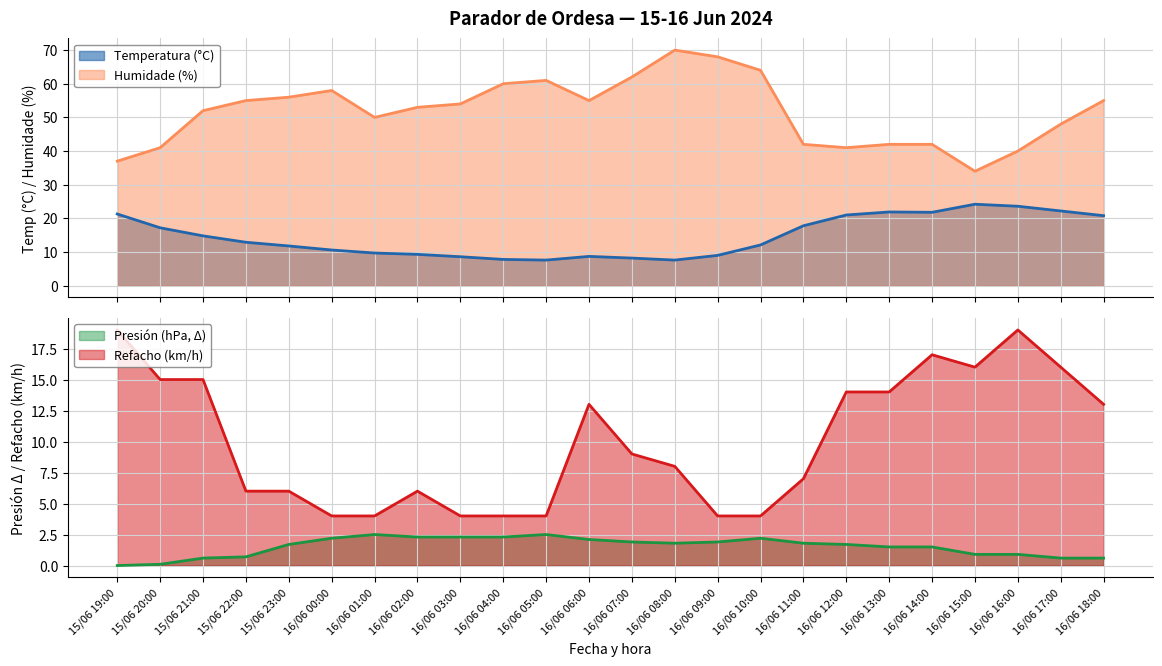

The Humidade (%) series shows 64.7 at 16/06 14:00. True or false?

False